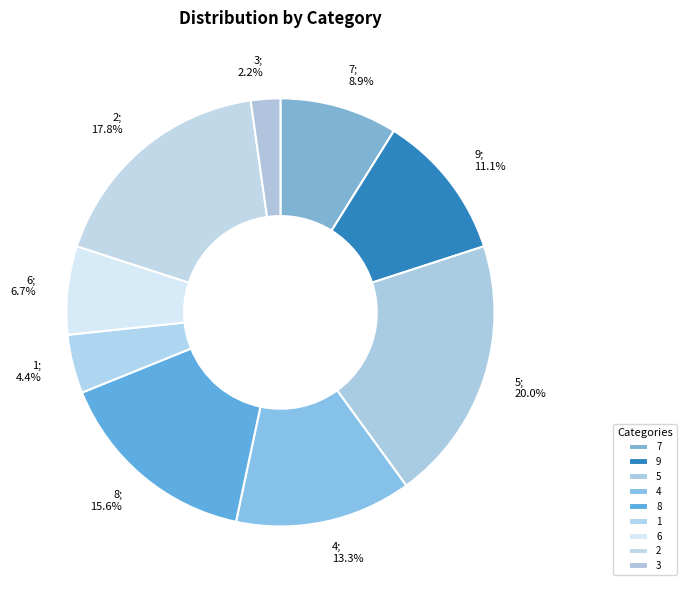

What percentage do 4 and 7 together represent?

22.2%